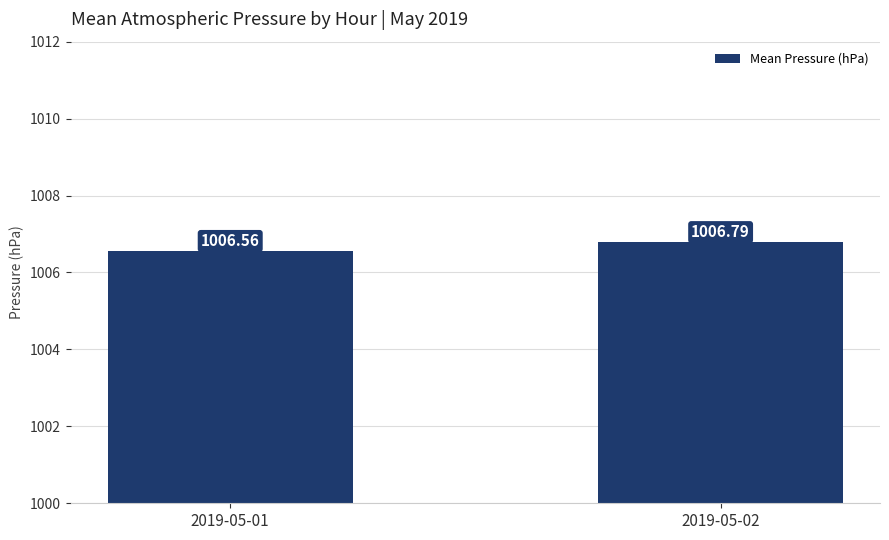

Does the chart contain any negative values?

No